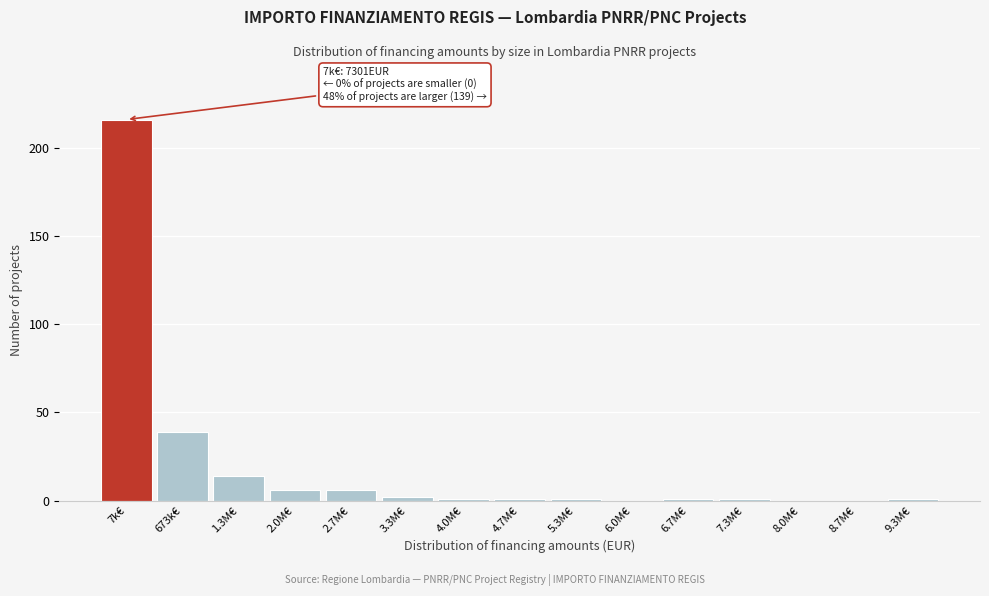

Reading left to right, transcribe all the data shown in this chart.

7k€=216	673k€=39	1.3M€=14	2.0M€=6	2.7M€=6	3.3M€=2	4.0M€=1	4.7M€=1	5.3M€=1	6.0M€=0	6.7M€=1	7.3M€=1	8.0M€=0	8.7M€=0	9.3M€=1